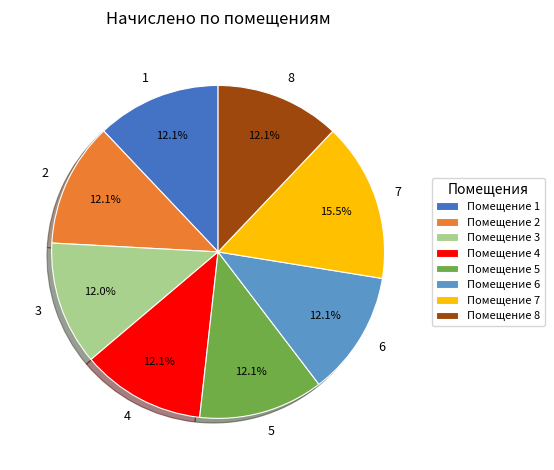

Does any single category account for the majority?

No